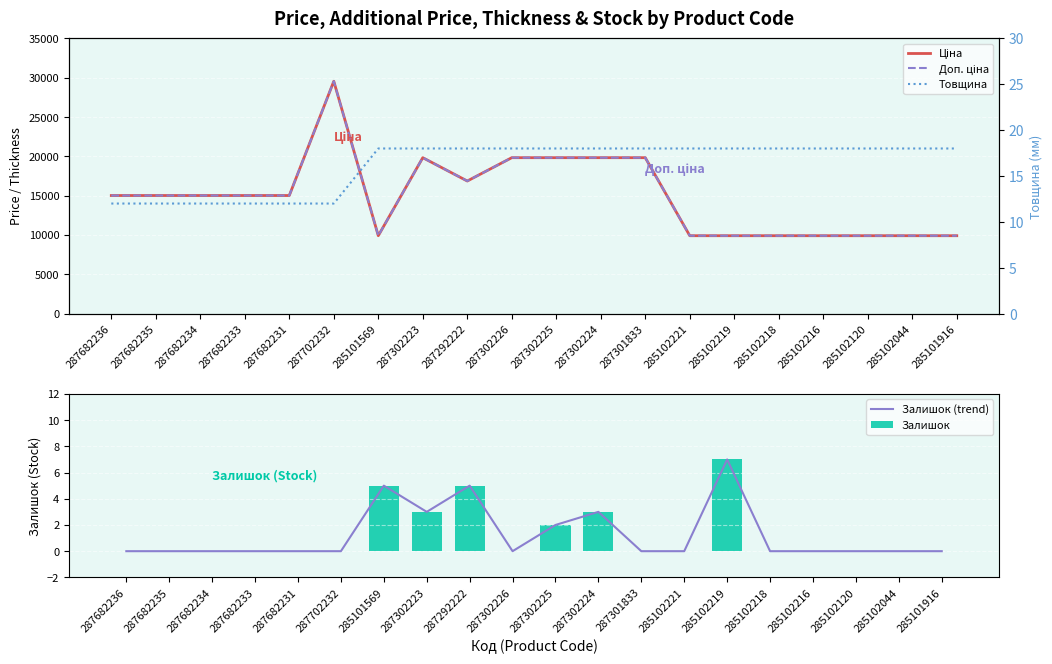

Which category has the lowest value across all series?

287682236